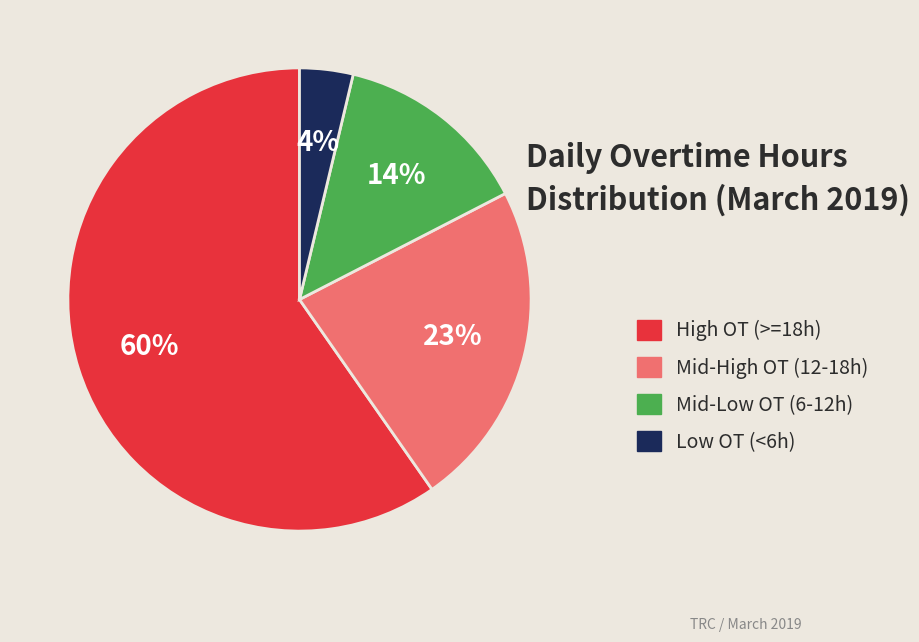

Is there any slice that represents more than half of the pie?

Yes